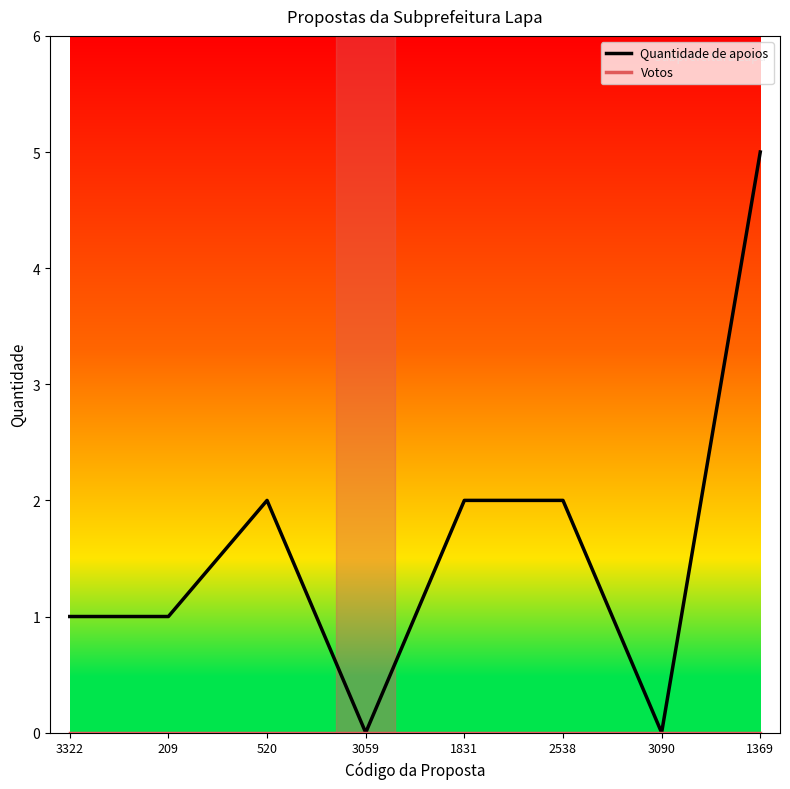

What is the highest value of the Quantidade de apoios series?

5